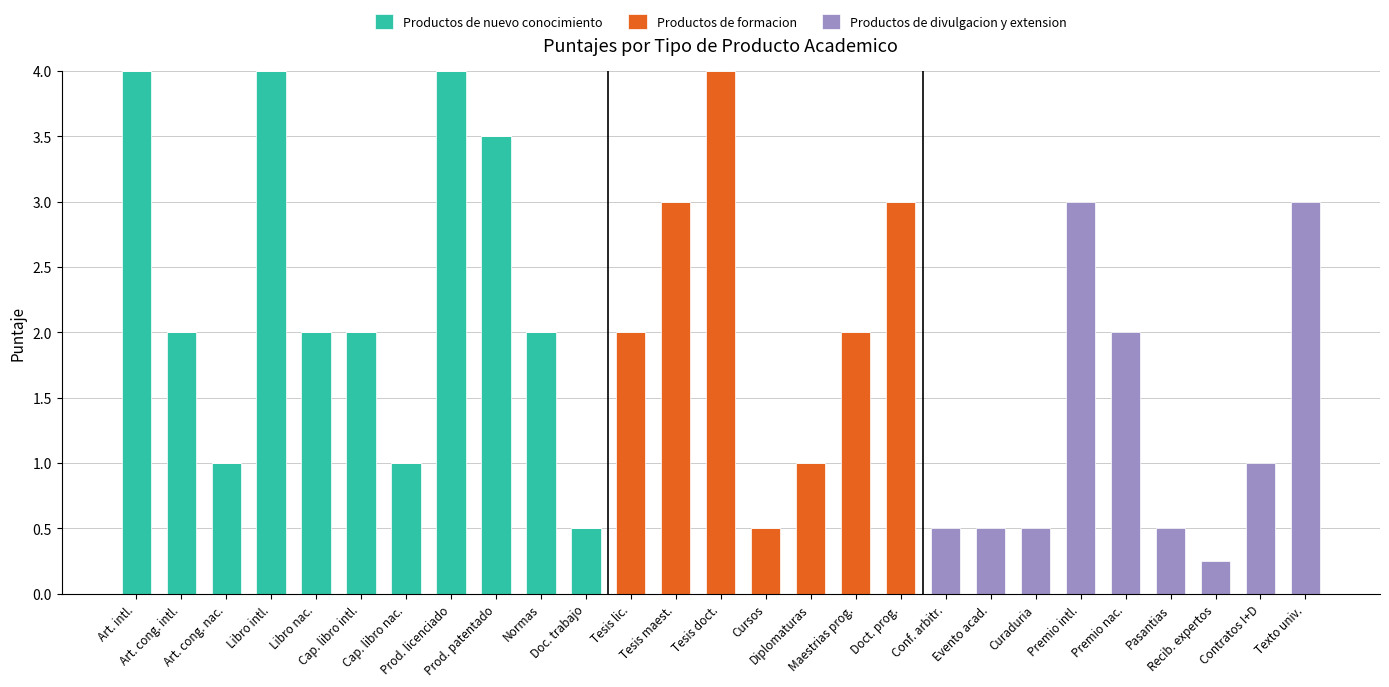

What is the highest value of the Productos de nuevo conocimiento series?

4.0